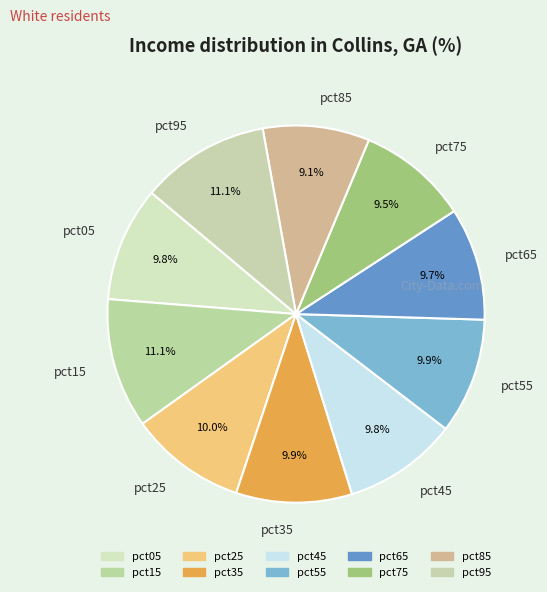

Between pct95 and pct65, which is larger?

pct95